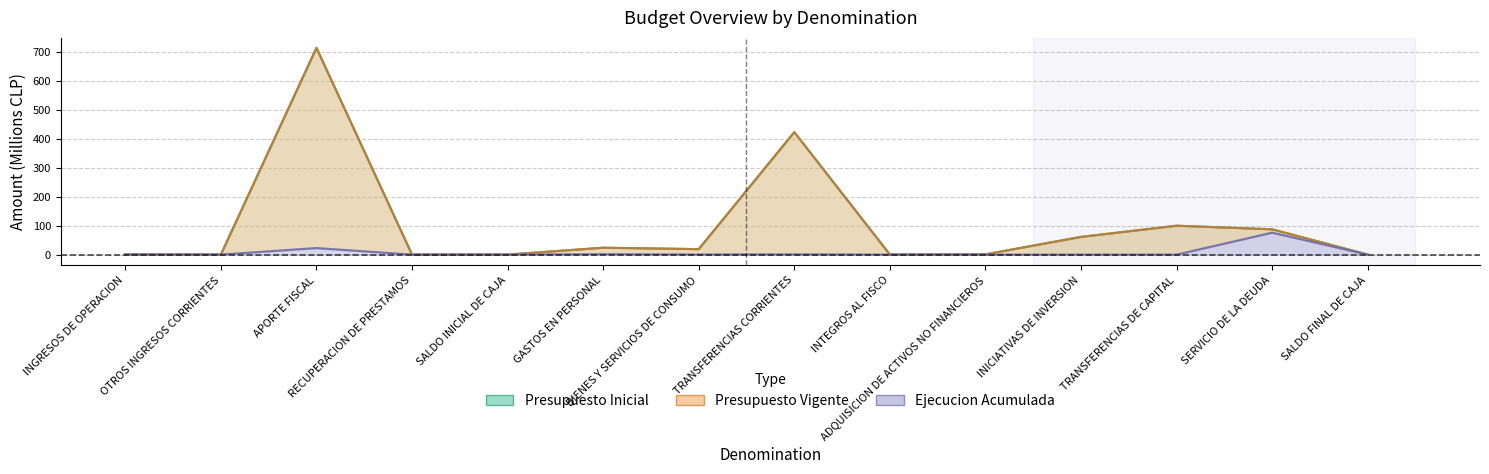

At which category does Presupuesto Inicial reach its first local peak?

APORTE FISCAL